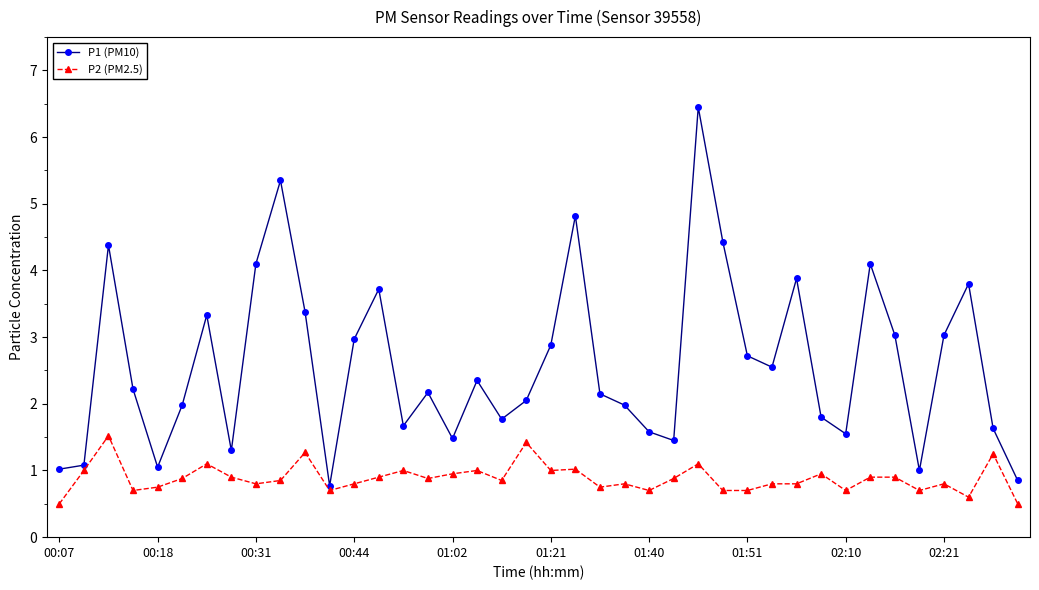

What is the lowest value of the P2 (PM2.5) series?

0.5